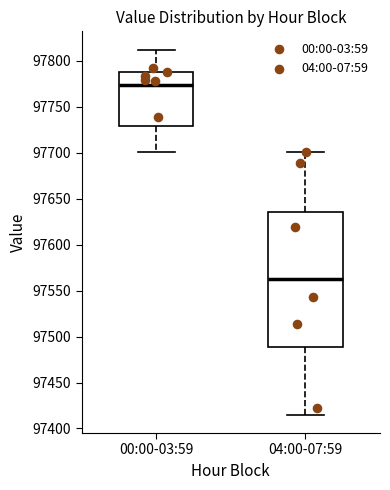

Reading left to right, transcribe this box plot: for each box, give where its median line is, the range the box spans, and where its two whiskers end, as read against the y-axis. The values are not printed on the chart, so give them approximately, as read against the axis.

00:00-03:59: median 97775, box 97730 to 97785, whiskers 97700 to 97810
04:00-07:59: median 97560, box 97490 to 97635, whiskers 97415 to 97700